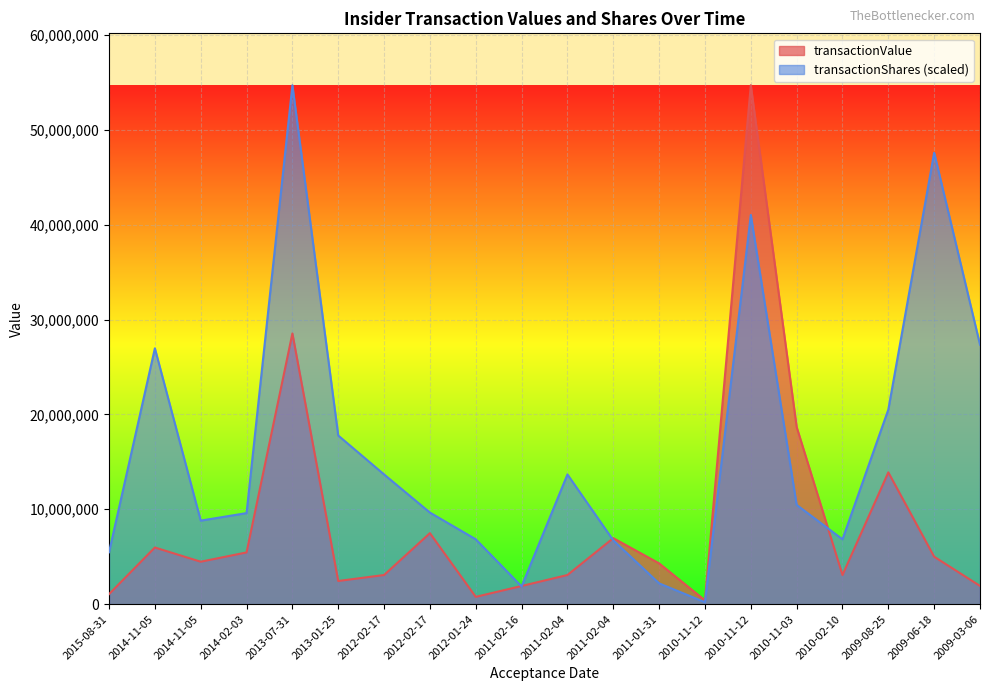

Read the transactionShares value at 2009-03-06.

27345000.0